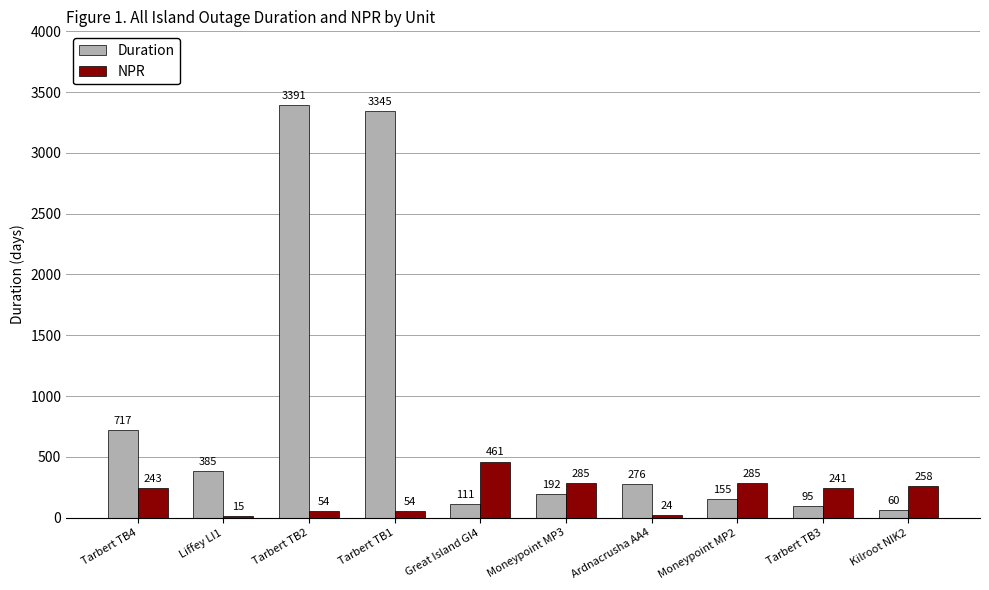

At which label is NPR closest to 238?

Tarbert TB3